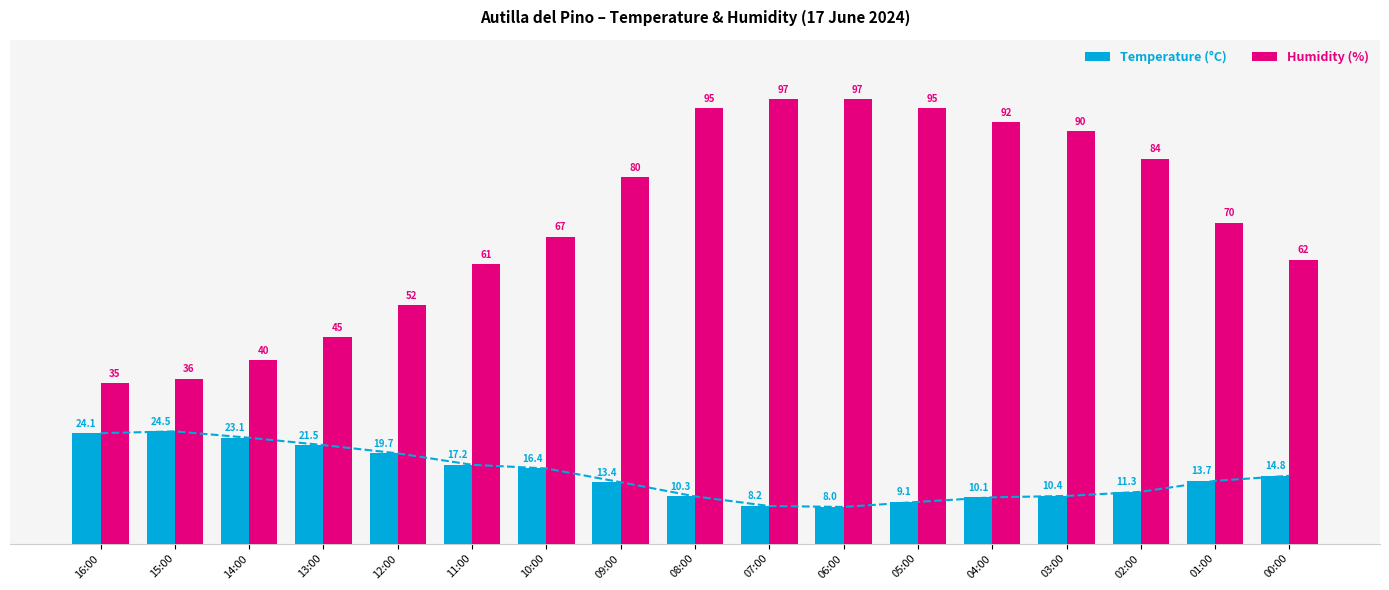

What is the label of the 10th bar from the left?

07:00